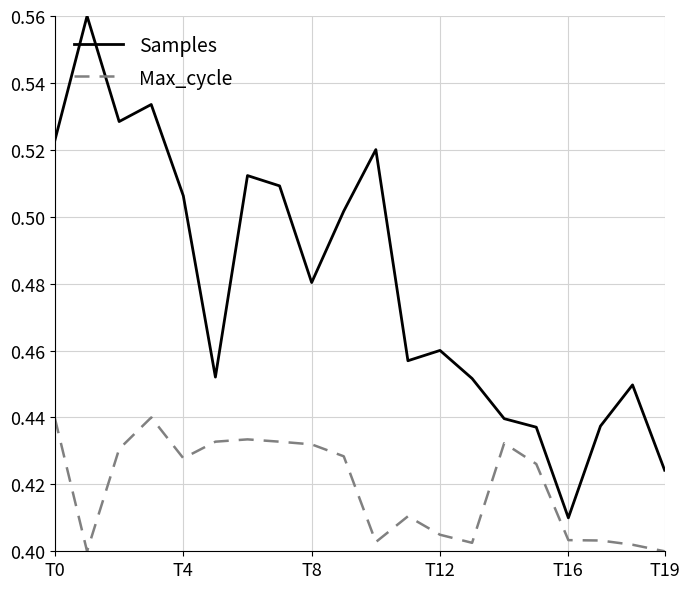

Which series has the largest total across all categories?

Samples